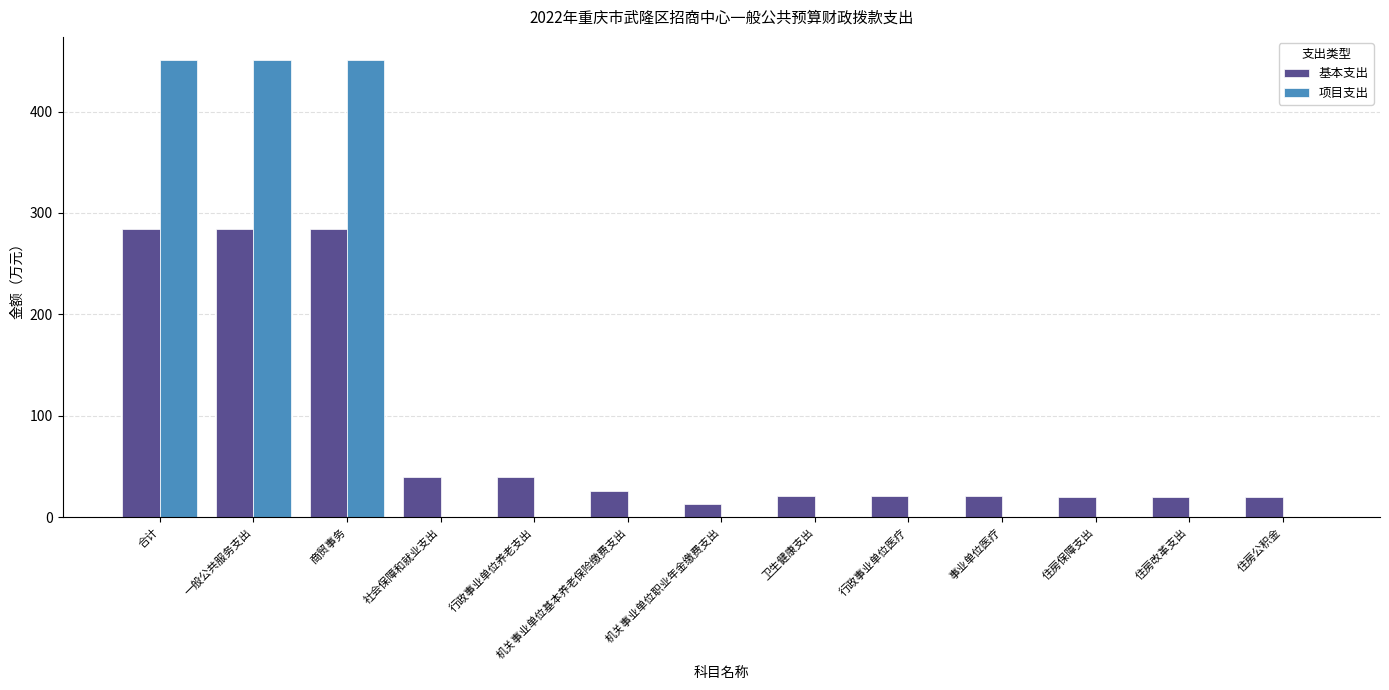

What is the sum of the 基本支出 values at 合计 and 卫生健康支出?

305.7